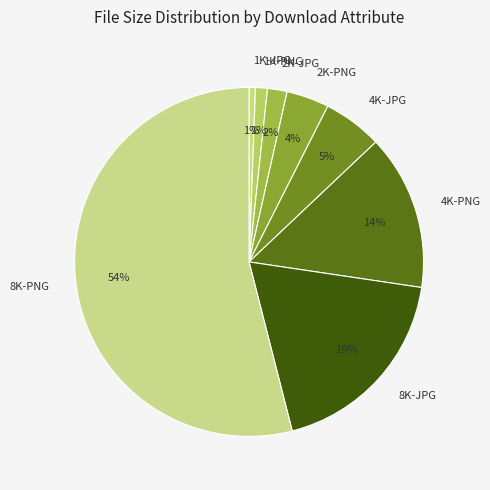

To the nearest percent, what is the difference between the largest and smallest slice percentages?

53%